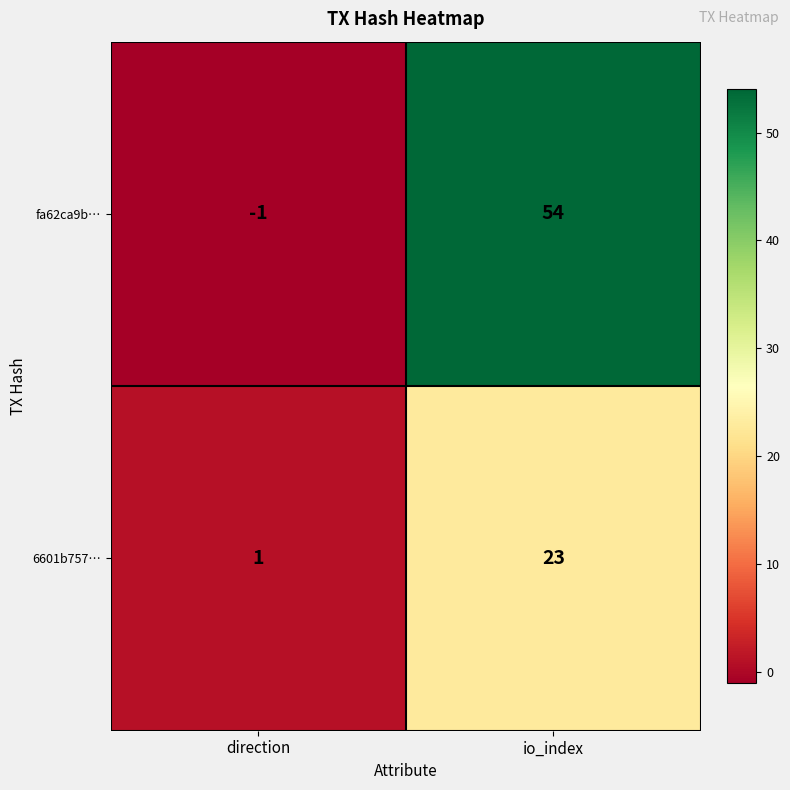

What is the highest value of the 6601b757… series?

23